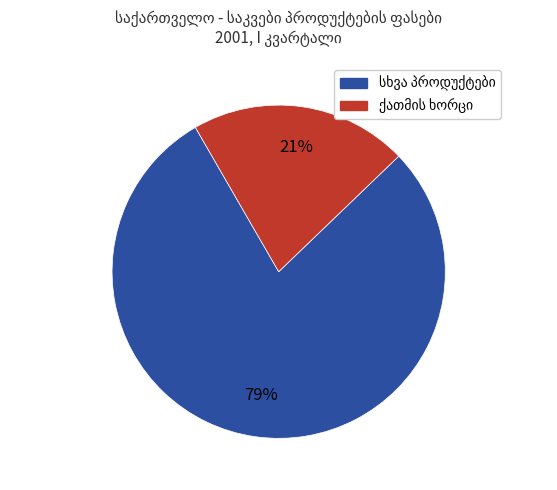

Does any single category account for the majority?

Yes